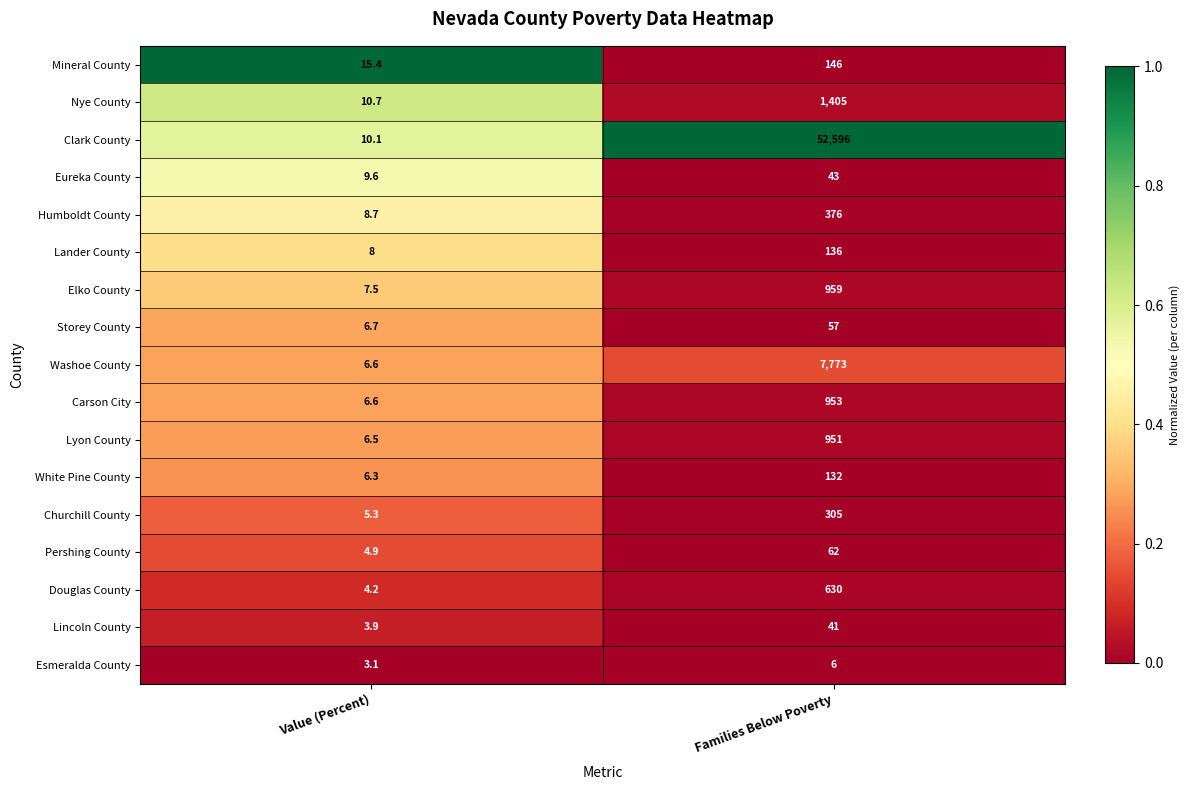

What value does the Nye County series have at Value (Percent)?

10.7